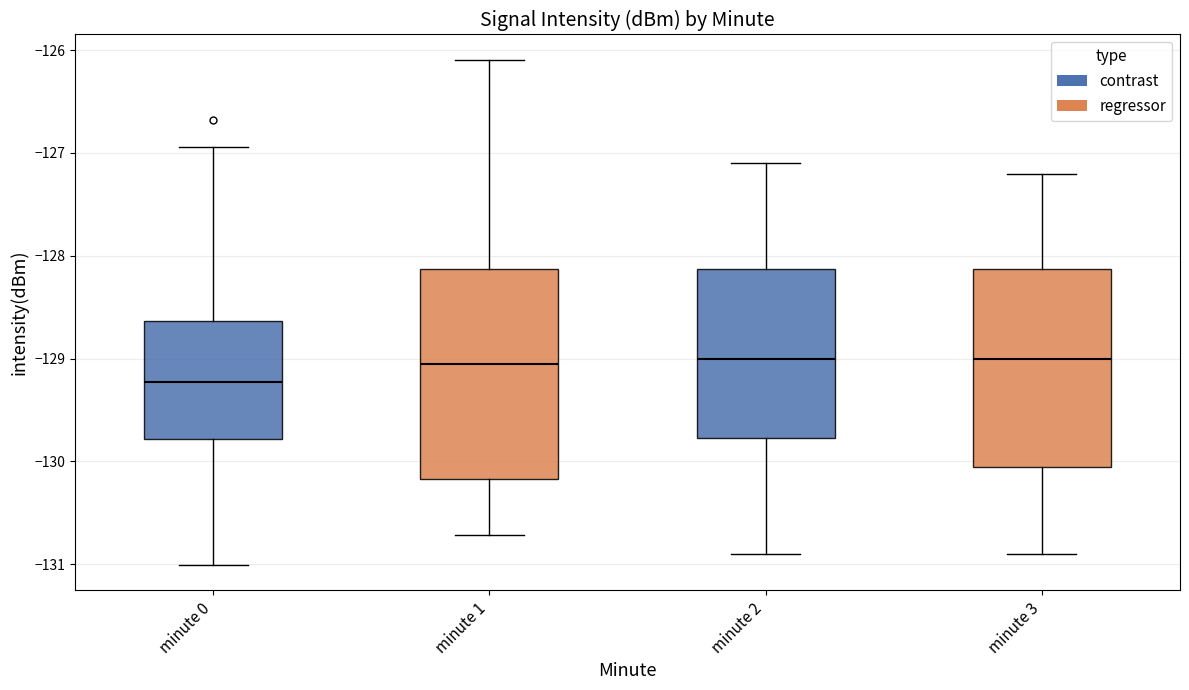

Which box is the tallest, from its lower edge to its upper edge?

minute 1